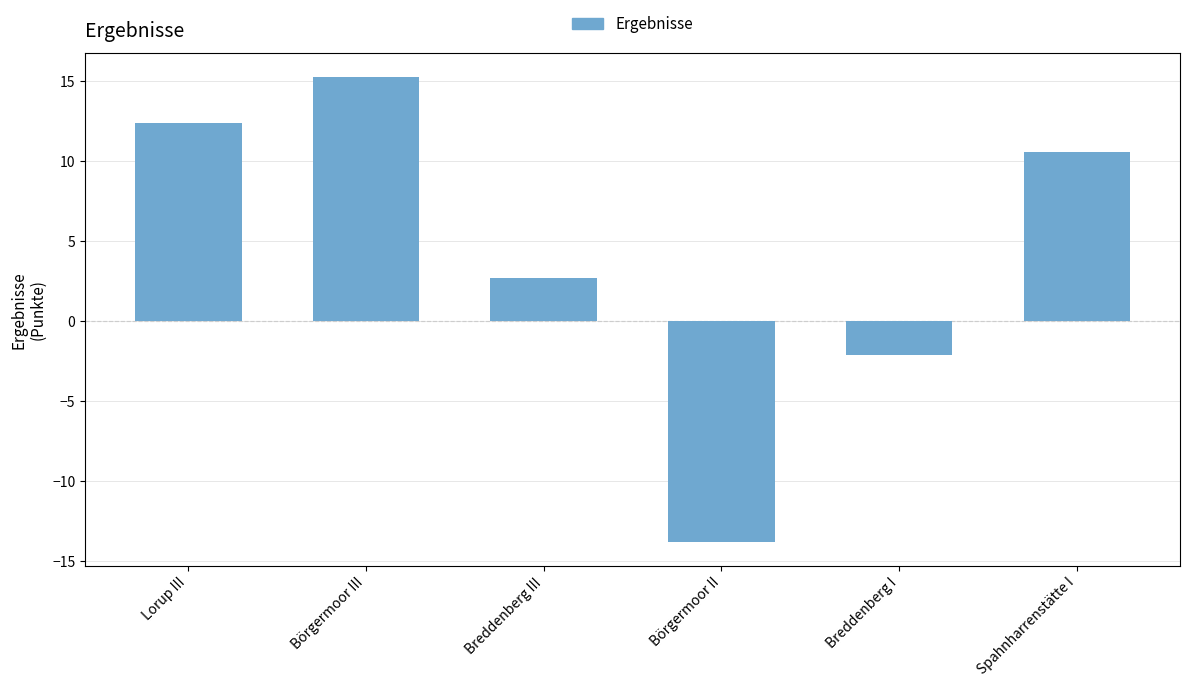

Is it true that the value at Lorup III is 5.4?

False